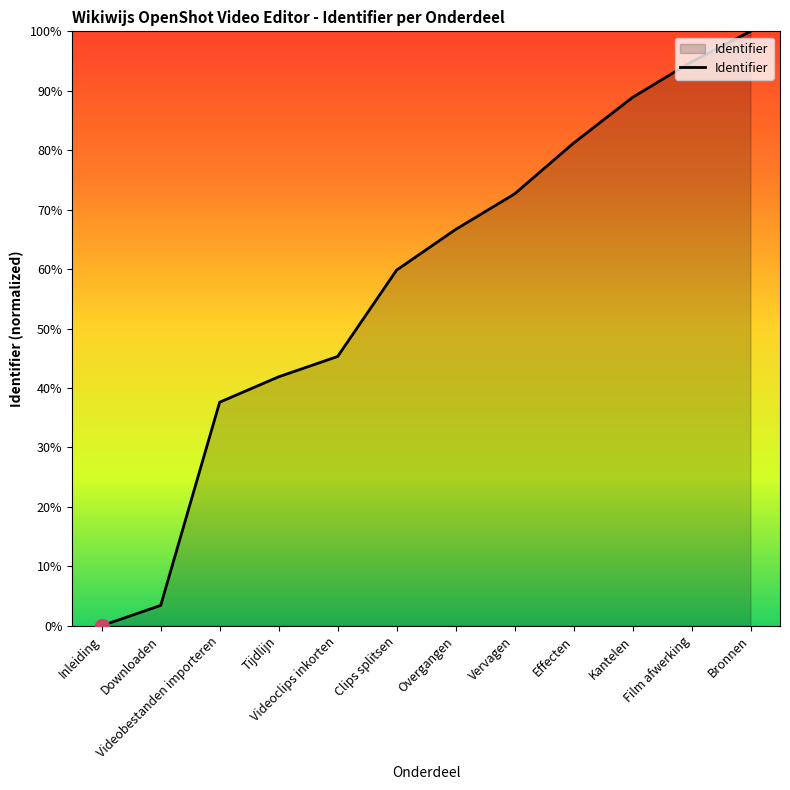

Rank the categories by value from lowest to highest.

Inleiding, Downloaden, Videobestanden importeren, Tijdlijn, Videoclips inkorten, Clips splitsen, Overgangen, Vervagen, Effecten, Kantelen, Film afwerking, Bronnen